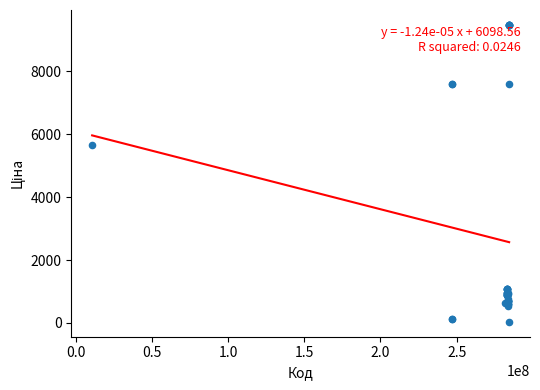

What Y value in the scatter plot is closest to 4756?

5673.8